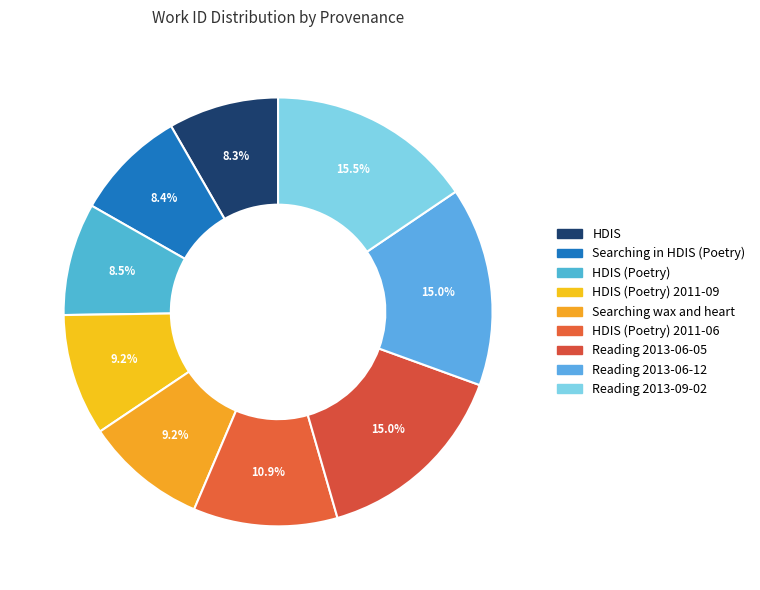

How many slices are in this pie chart?

9